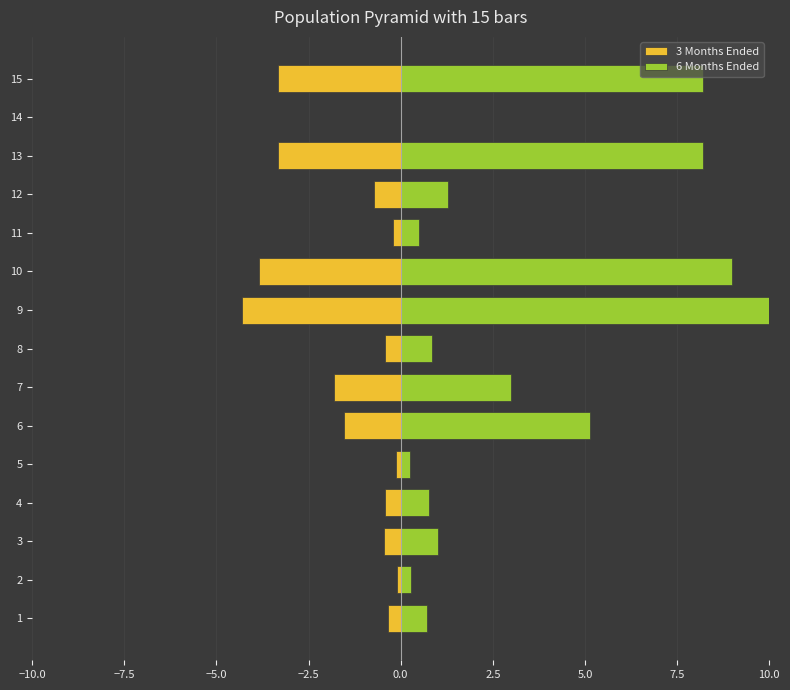

What is the sum of all 6 Months Ended values?

49.2